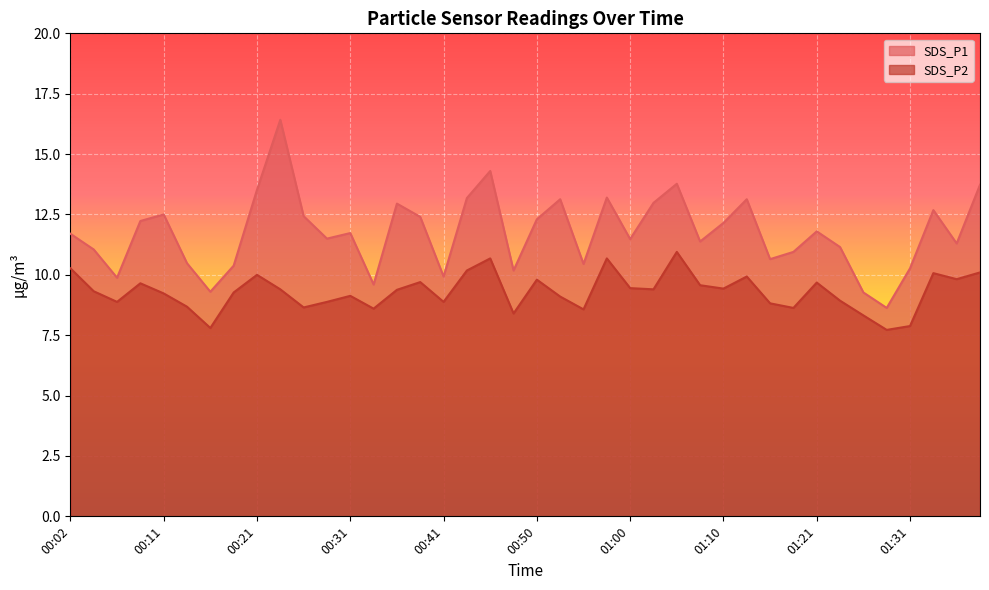

Reading left to right, extract all data points from this chart.

SDS_P1: 11.7	11.1	9.9	12.2	12.5	10.5	9.3	10.4	13.5	16.4	12.4	11.5	11.7	9.6	12.9	12.4	9.9	13.2	14.3	10.2	12.3	13.1	10.4	13.2	11.5	13.0	13.8	11.4	12.2	13.1	10.7	10.9	11.8	11.2	9.3	8.6	10.3	12.7	11.3	13.7
SDS_P2: 10.3	9.3	8.9	9.7	9.2	8.7	7.8	9.3	10.0	9.4	8.7	8.9	9.1	8.6	9.4	9.7	8.9	10.2	10.7	8.4	9.8	9.1	8.6	10.7	9.4	9.4	10.9	9.6	9.4	9.9	8.8	8.6	9.7	8.9	8.3	7.7	7.9	10.1	9.8	10.1